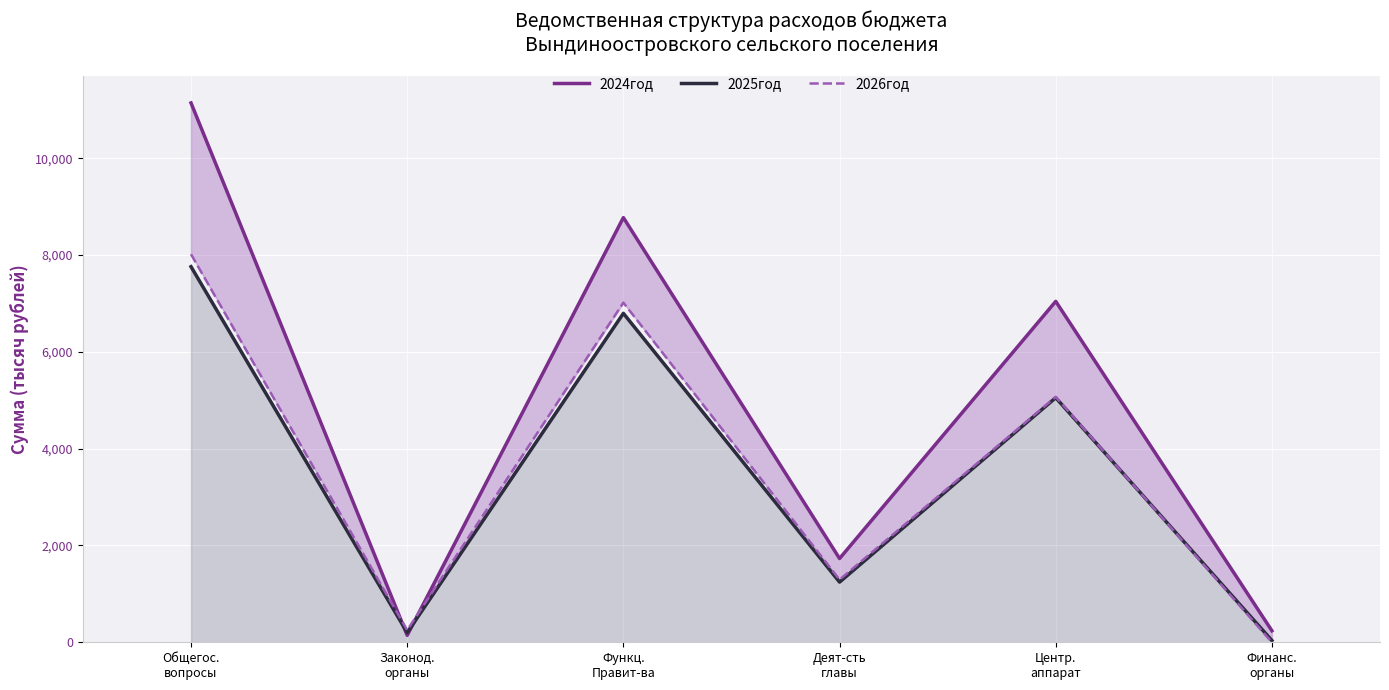

How many interior local peaks does the 2024год series have?

2